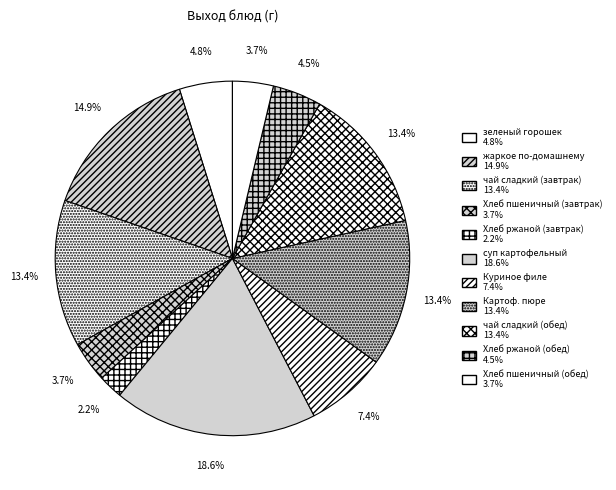

How many slices are in this pie chart?

11